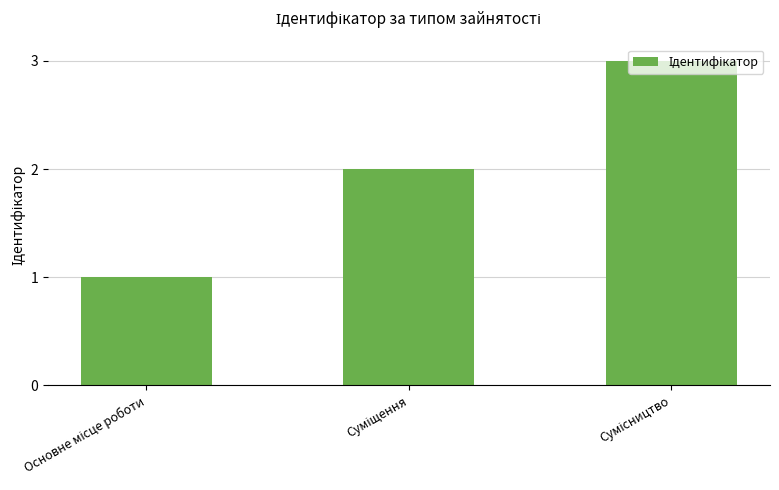

What is the maximum value shown in the chart?

3